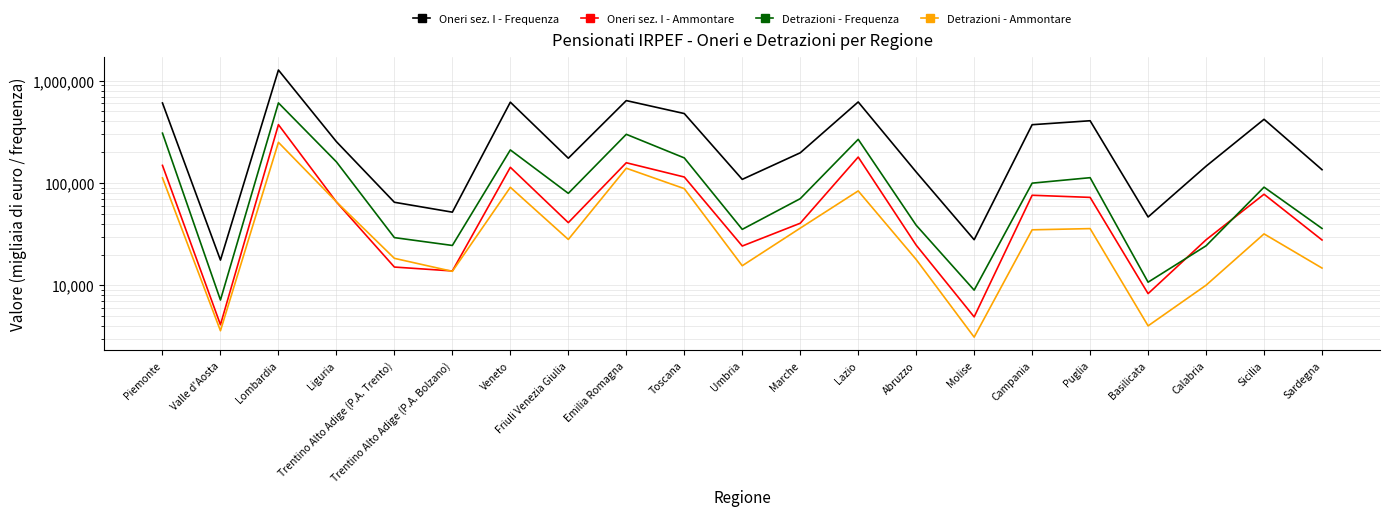

Which series has the largest range (max minus min)?

Oneri sez. I - Frequenza